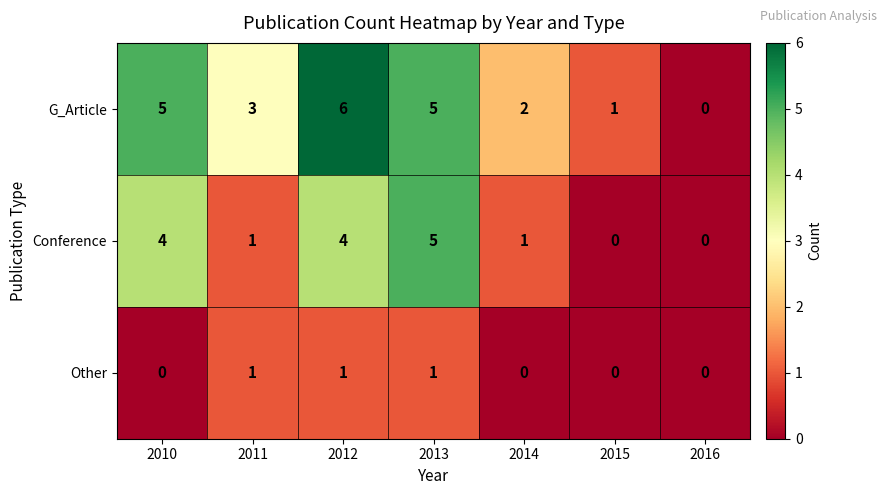

Which series has the largest total across all categories?

G_Article